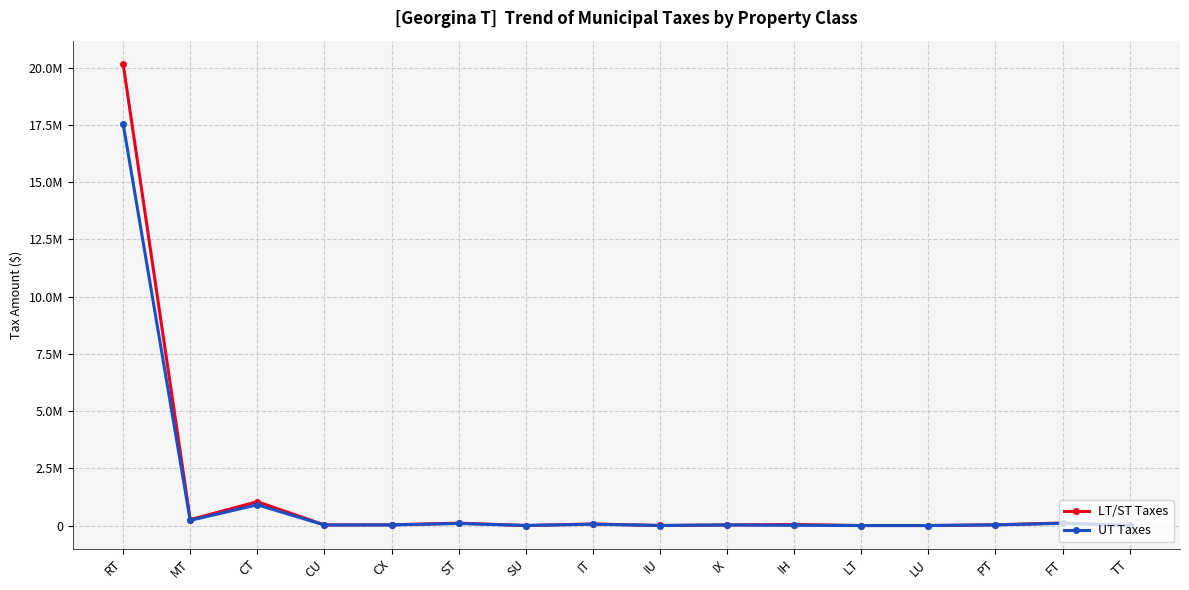

True or false: LT/ST Taxes and UT Taxes intersect in this chart.

False